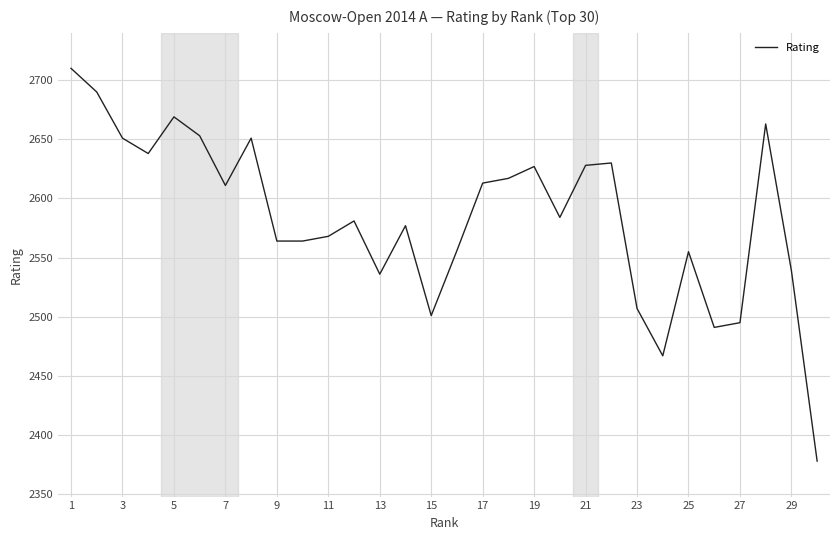

What is the minimum value shown in the chart?

2378